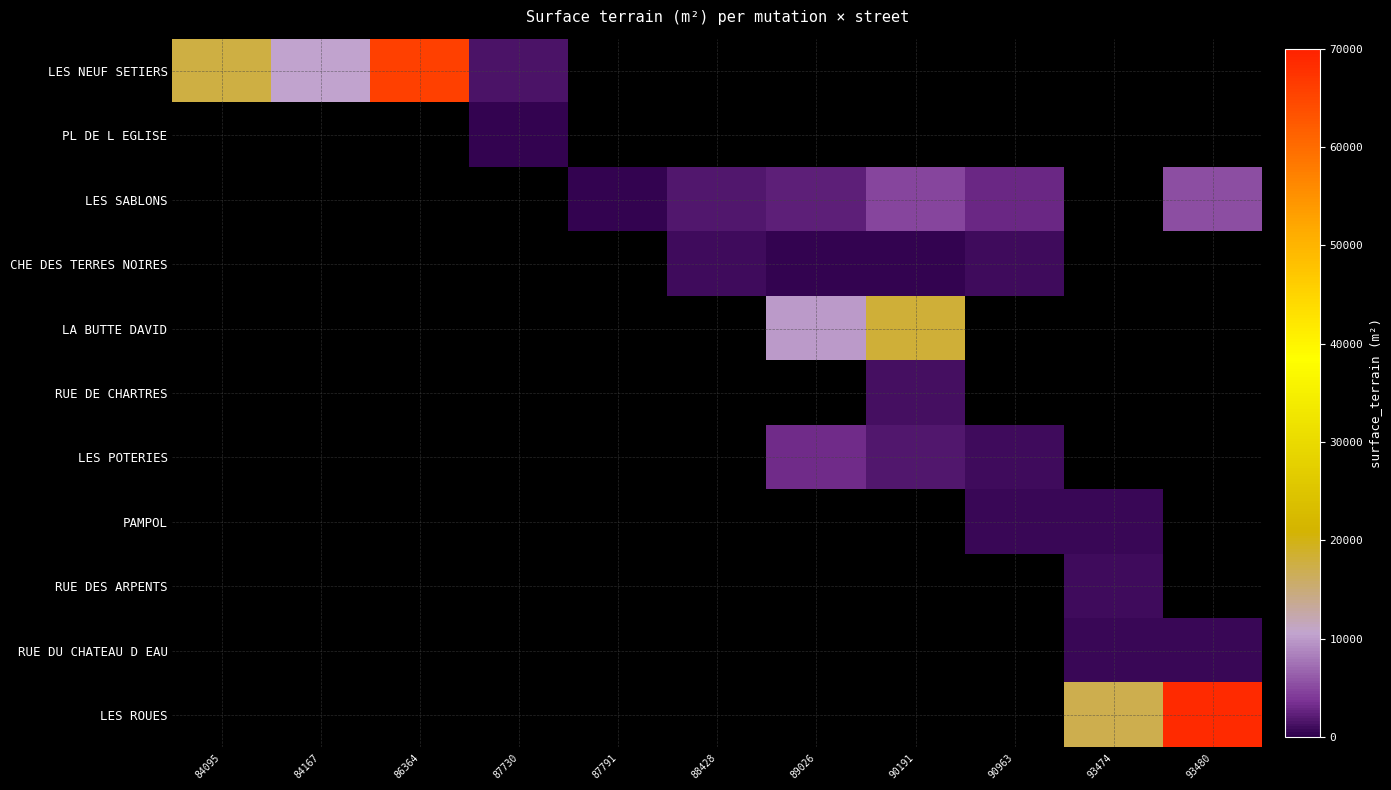

What is the maximum value for LES NEUF SETIERS?

65860.0